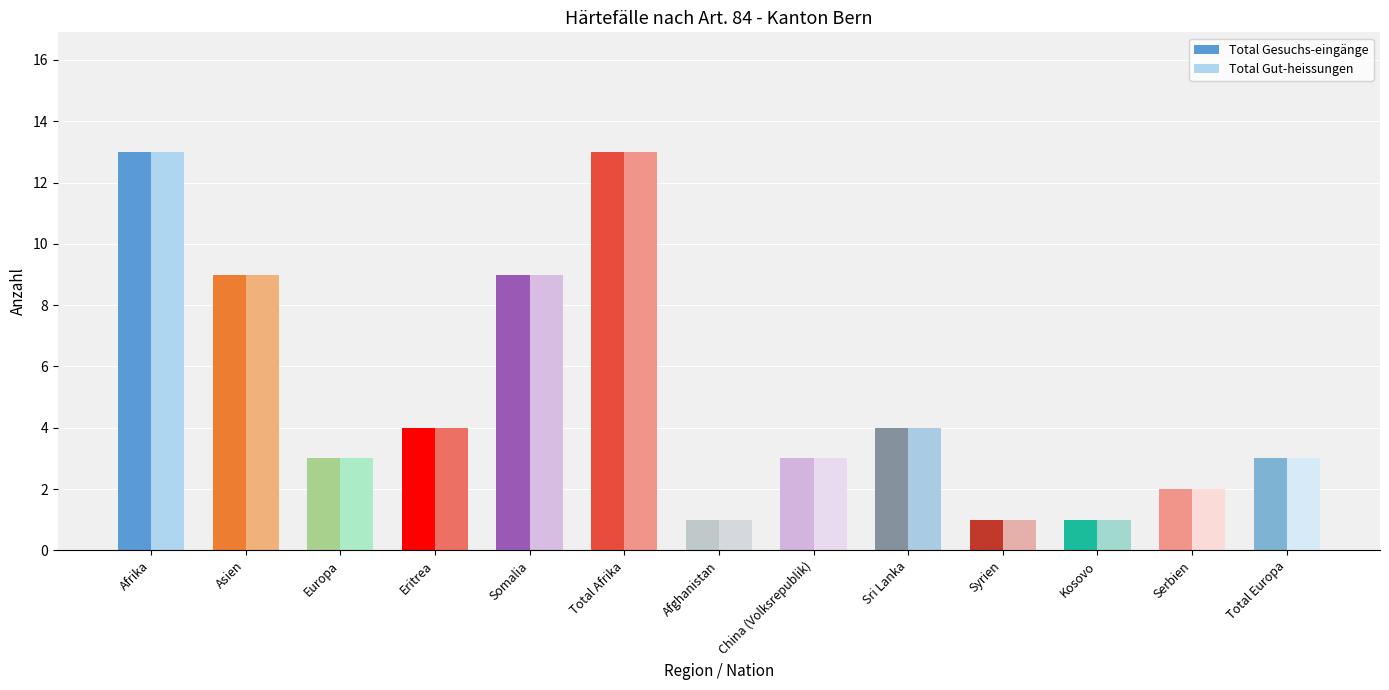

The Total Gut-heissungen series shows 3 at Total Europa. True or false?

True